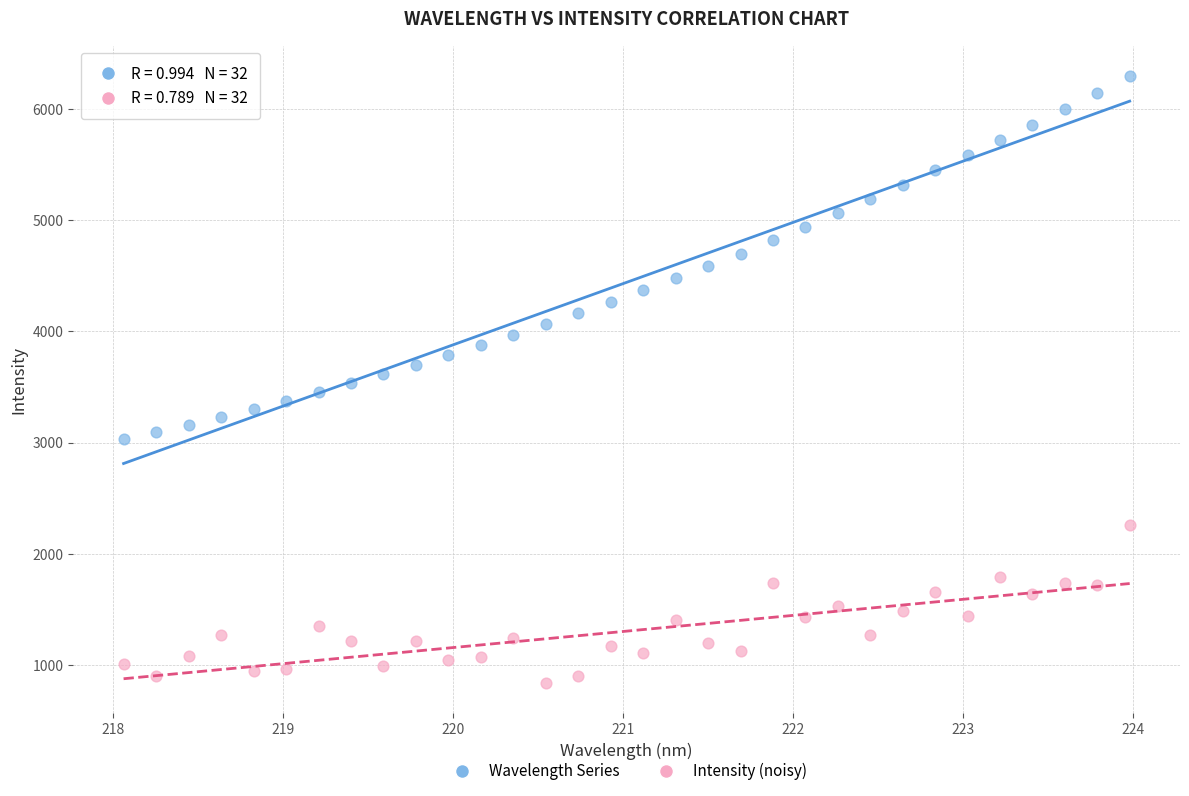

Which series has the largest Y range (max minus min)?

Wavelength Series